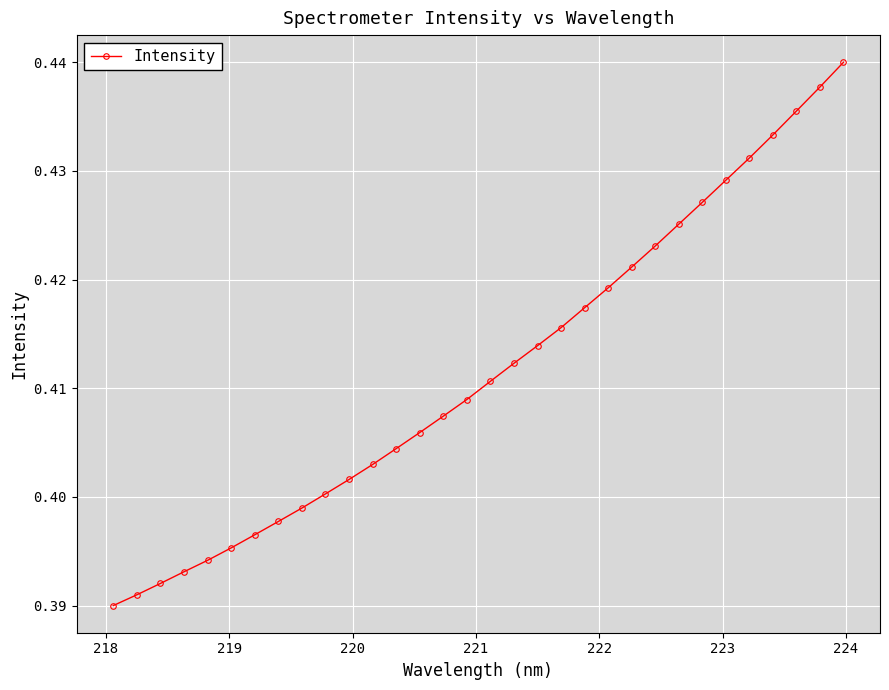

What is the sum of all values?

13.2